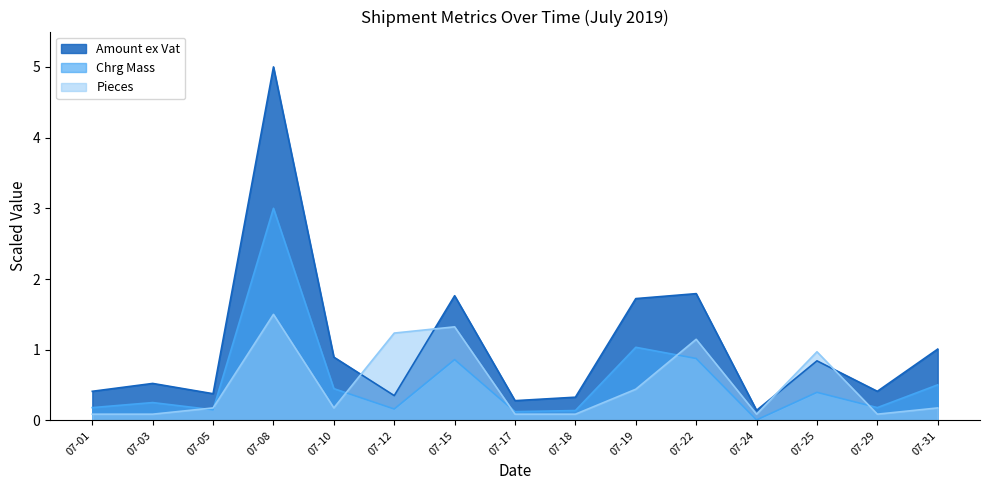

Rank the series by their maximum value, from lowest to highest.

Pieces, Chrg Mass, Amount ex Vat